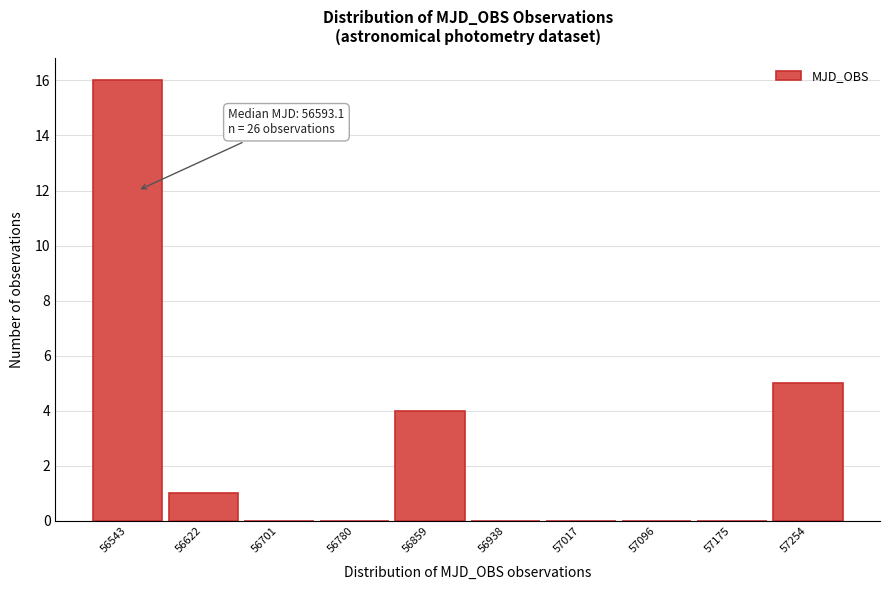

Reading left to right, extract all data points from this chart.

56543=16	56622=1	56701=0	56780=0	56859=4	56938=0	57017=0	57096=0	57175=0	57254=5